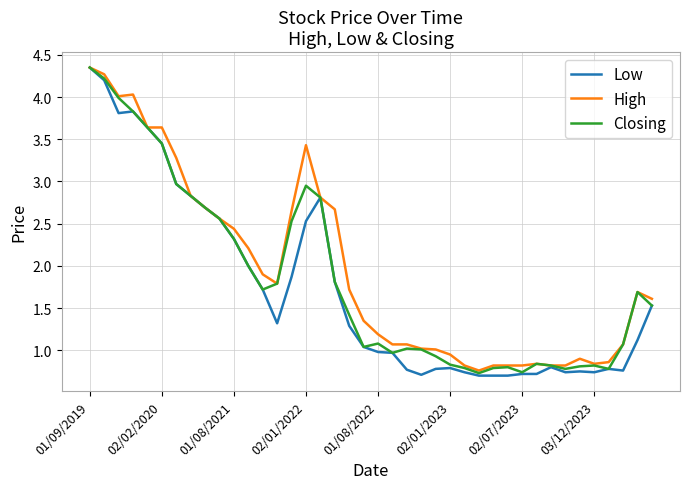

Which series has the largest range (max minus min)?

Low